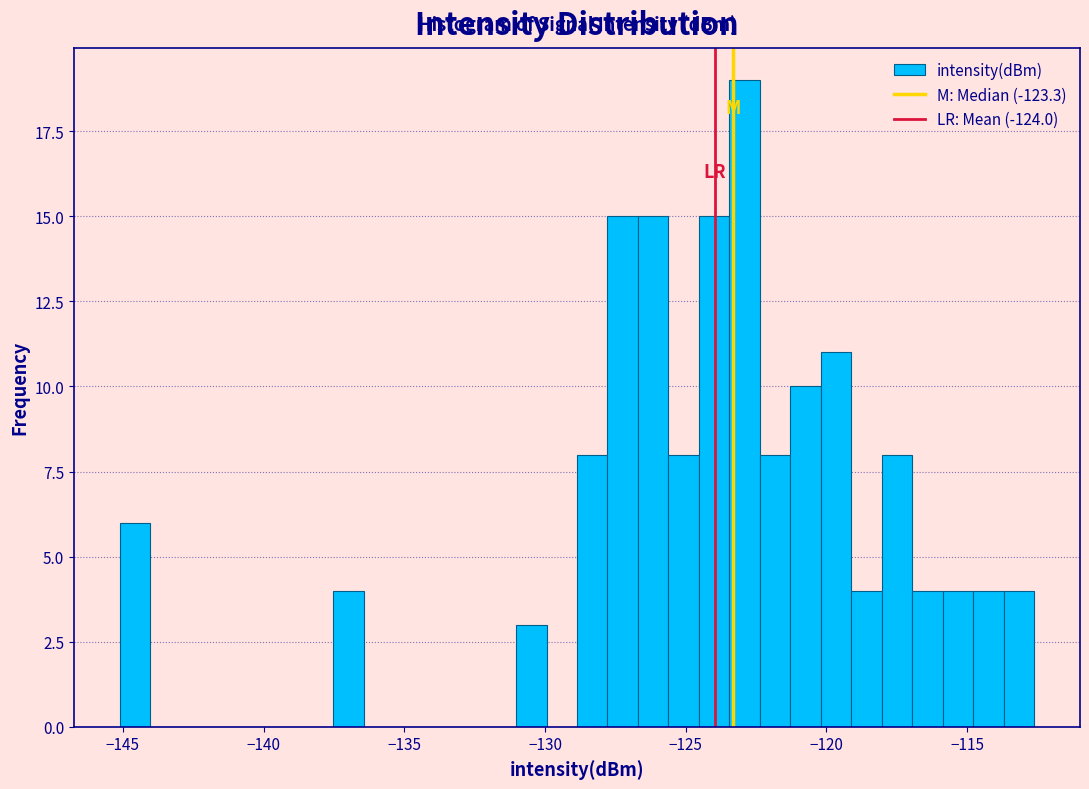

Around what value on the x-axis is the tallest bar? Give the approximate position of its centre, as read against the axis.

-123.0